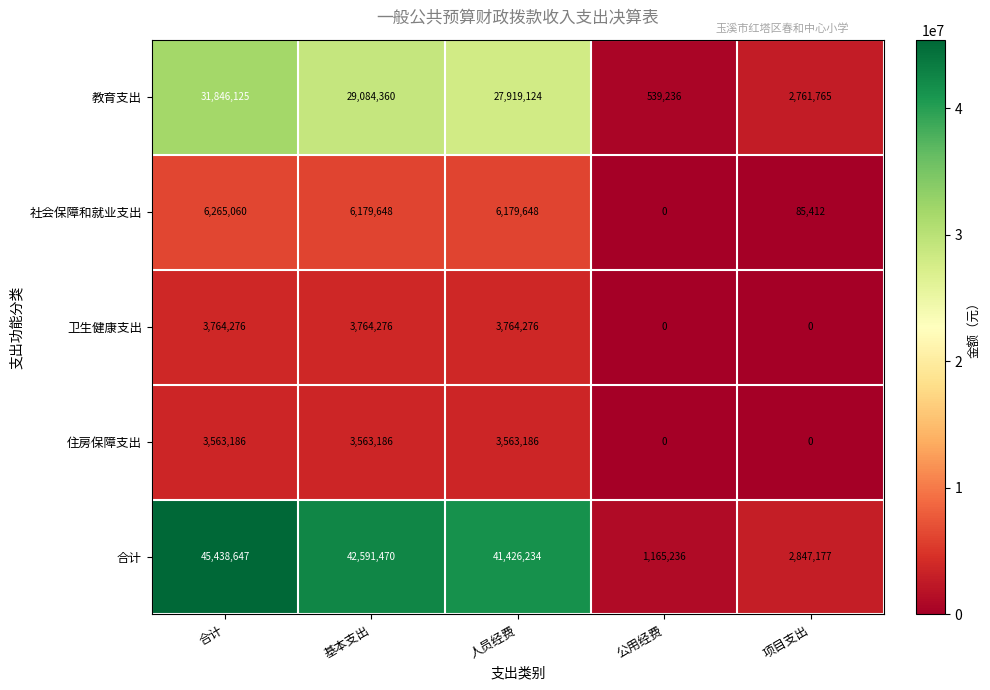

Reading left to right, what are all the values shown in this chart?

教育支出: 31846125	29084360	27919124	539236	2761765
社会保障和就业支出: 6265060	6179648	6179648	0	85412
卫生健康支出: 3764276	3764276	3764276	0	0
住房保障支出: 3563186	3563186	3563186	0	0
合计: 45438647	42591470	41426234	1165236	2847177